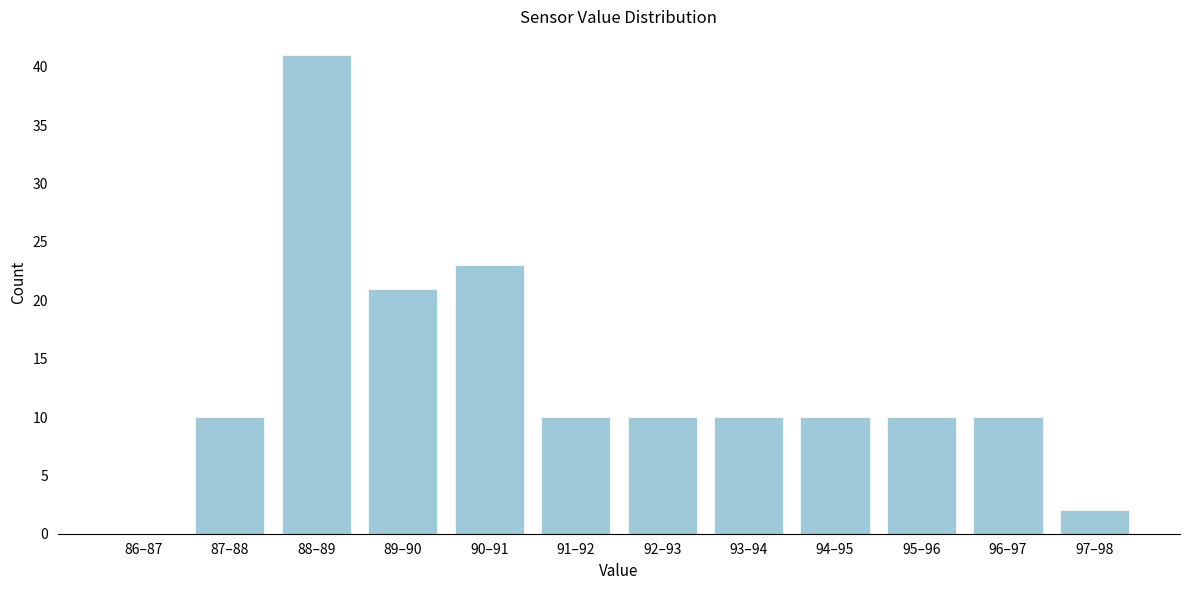

Reading right to left, extract all data points from this chart.

97–98=2	96–97=10	95–96=10	94–95=10	93–94=10	92–93=10	91–92=10	90–91=23	89–90=21	88–89=41	87–88=10	86–87=0